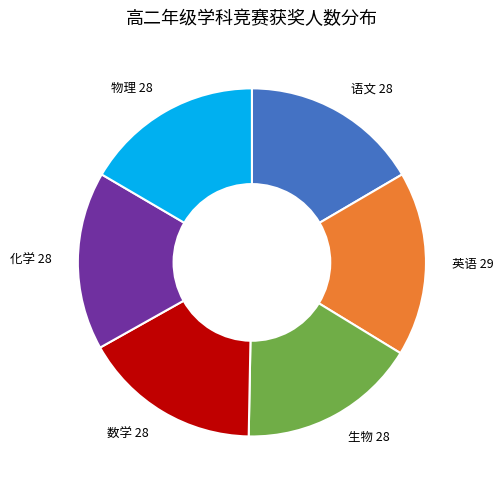

Is there a majority slice in this chart?

No